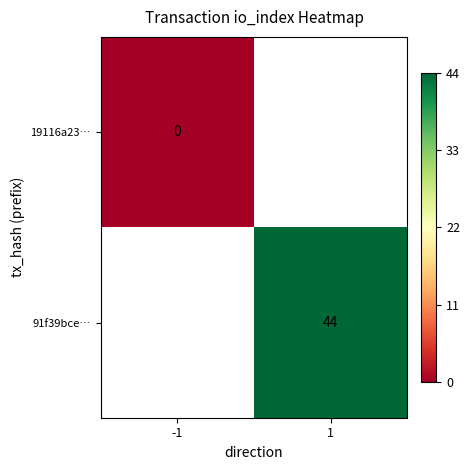

At how many categories does at least one series exceed 39?

1